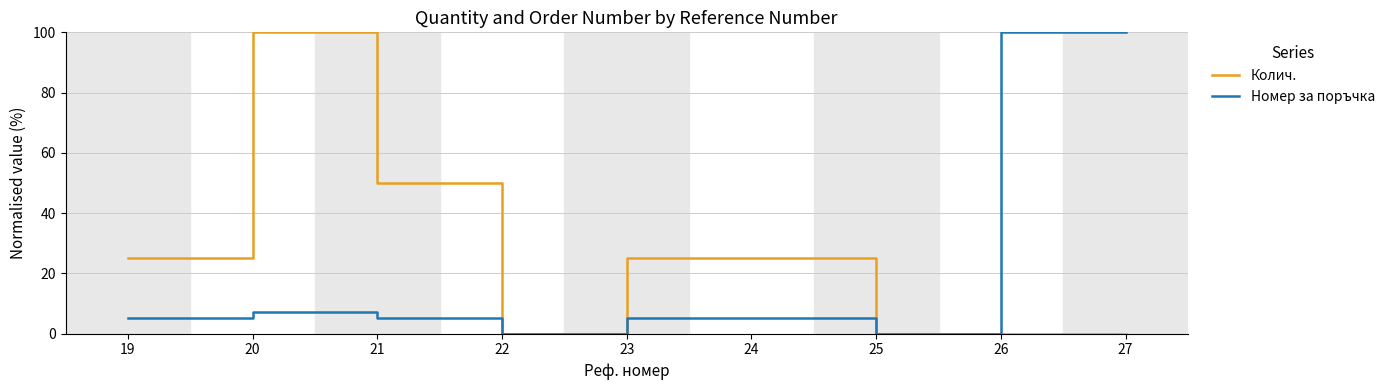

At which category does Номер за поръчка reach its first local peak?

20